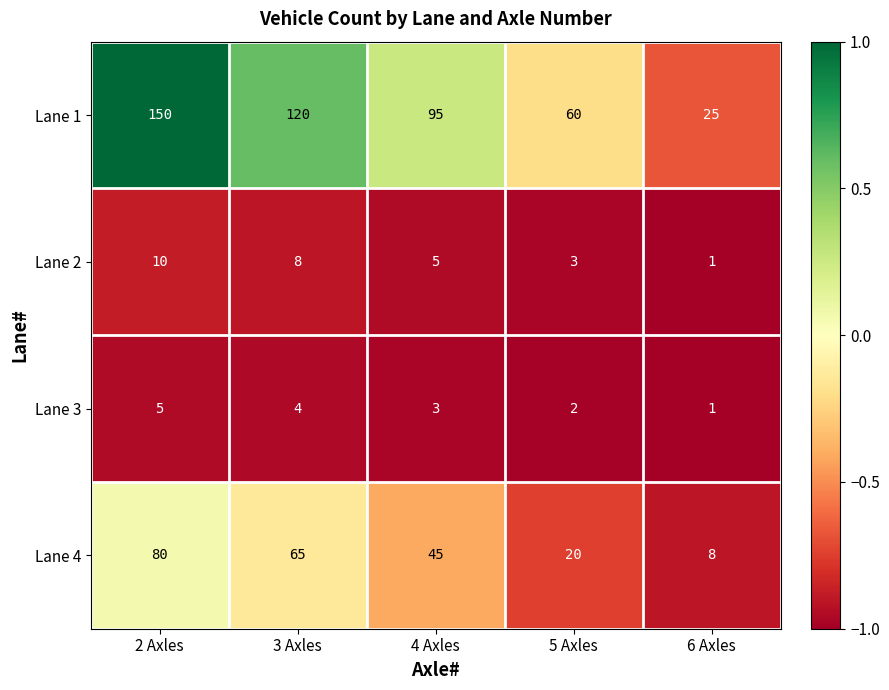

Which series has the largest total across all categories?

Lane 1